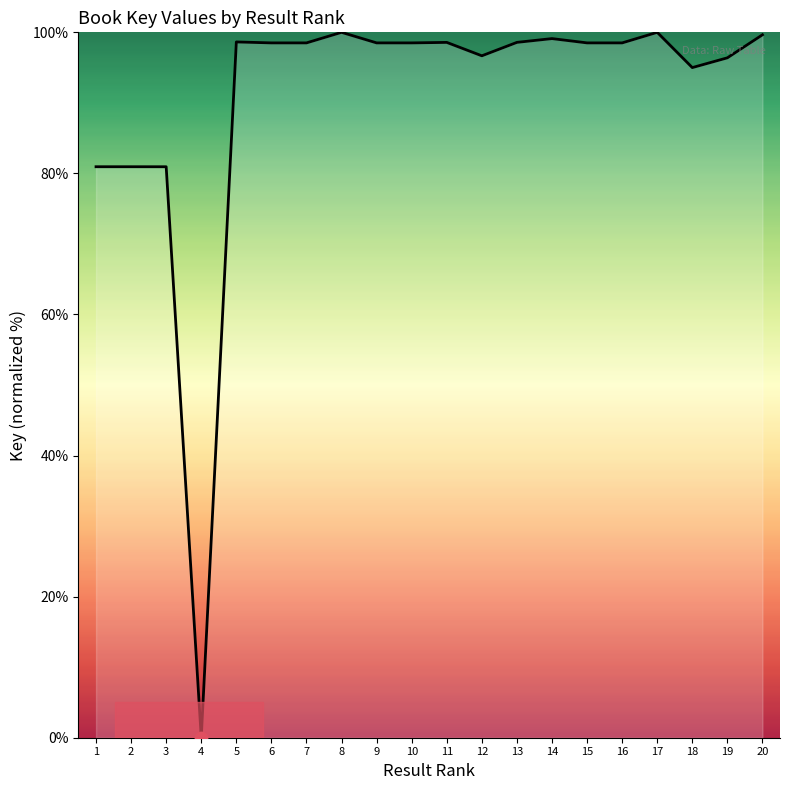

Between 6 and 12, which is larger?

6